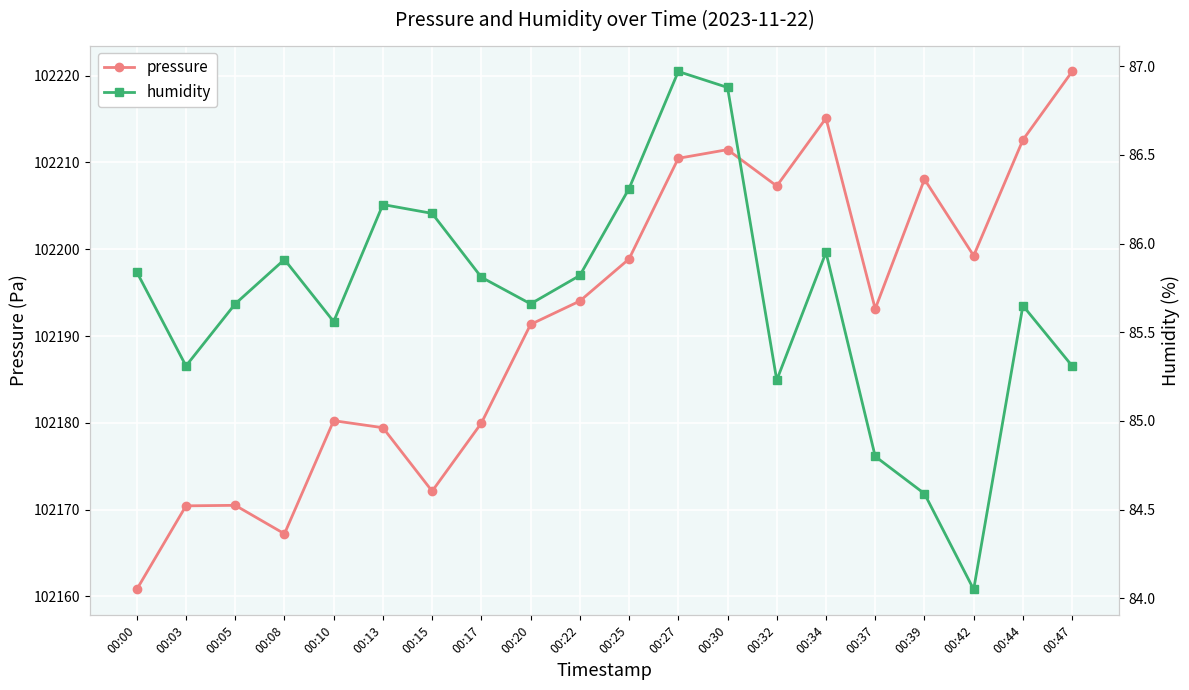

Between 00:42 and 00:34, which is larger?

00:34